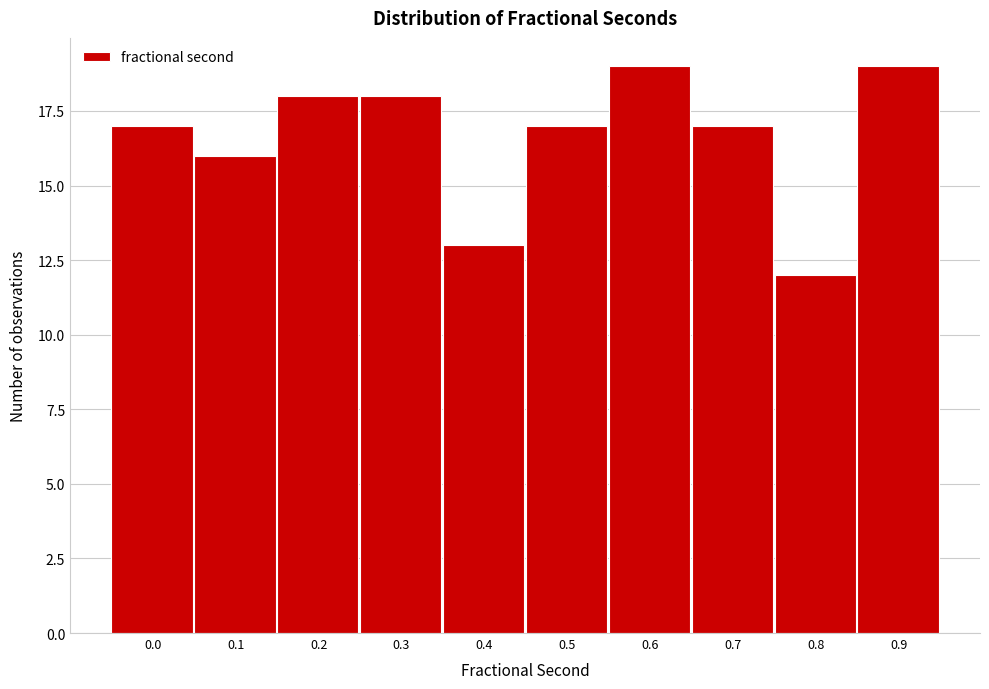

Reading left to right, what are all the values shown in this chart?

17	16	18	18	13	17	19	17	12	19